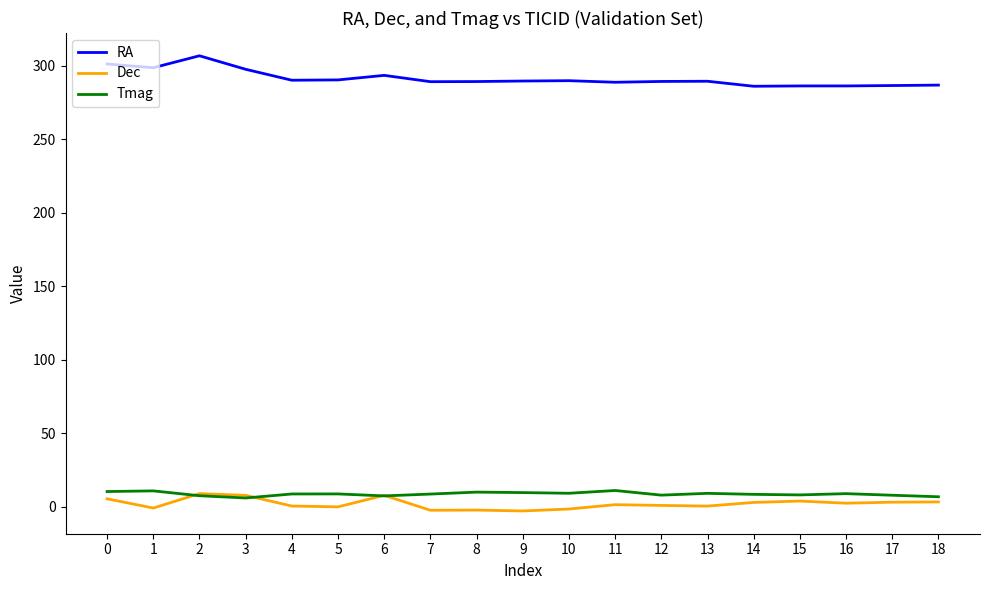

True or false: Tmag and RA cross at least once.

False